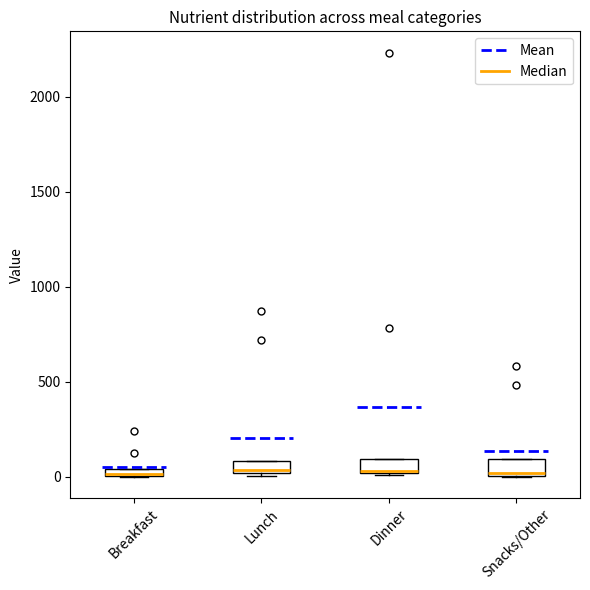

Where is the upper edge of the box for Dinner on the y-axis? The values are not printed on the chart, so give them approximately, as read against the axis.

100